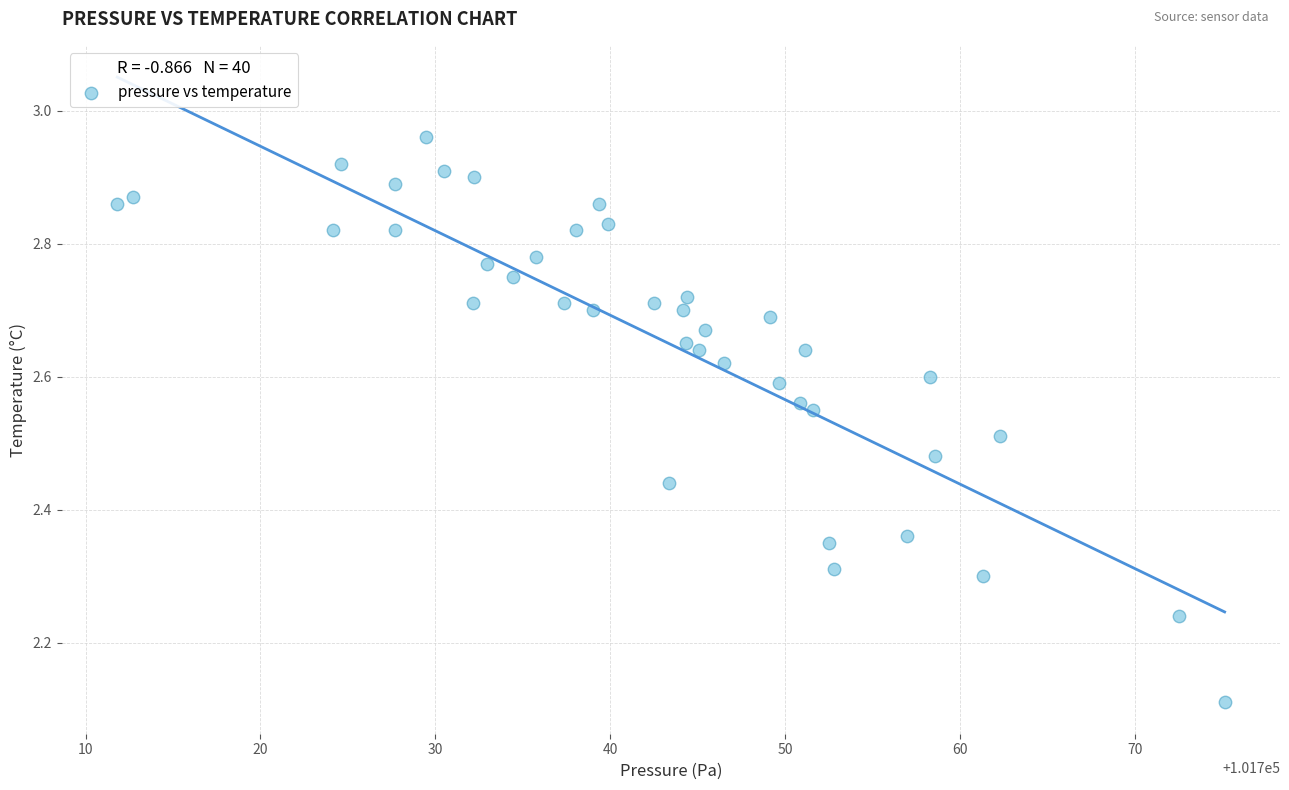

What is the range of X values (max minus min)?

63.3